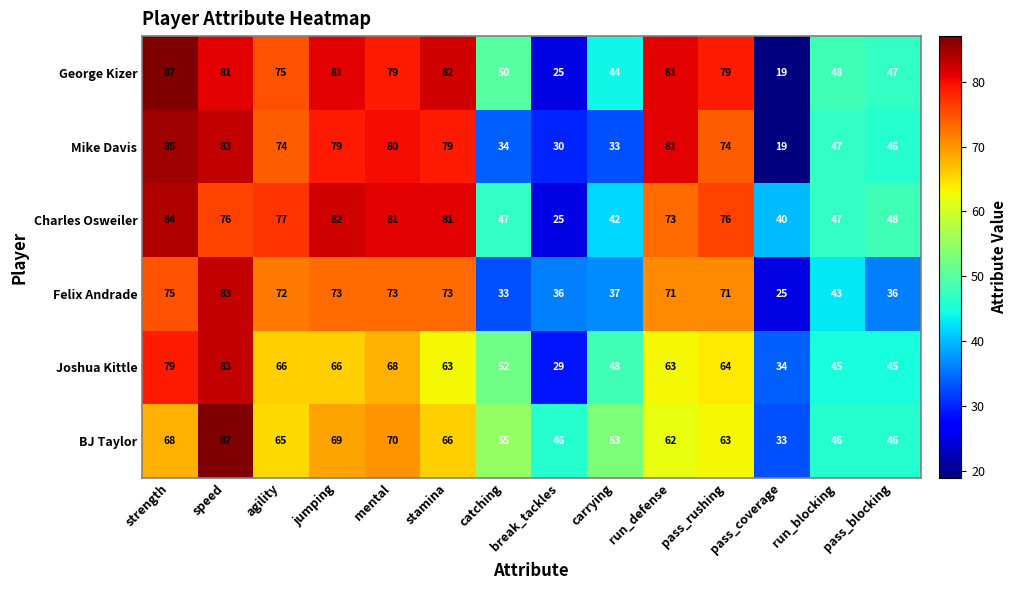

Is the value of BJ Taylor at run_defense greater than the value of Joshua Kittle at stamina?

No